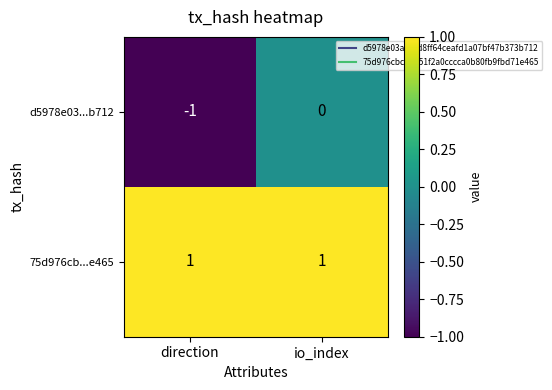

At which label is d5978e03...b712 closest to 0?

io_index